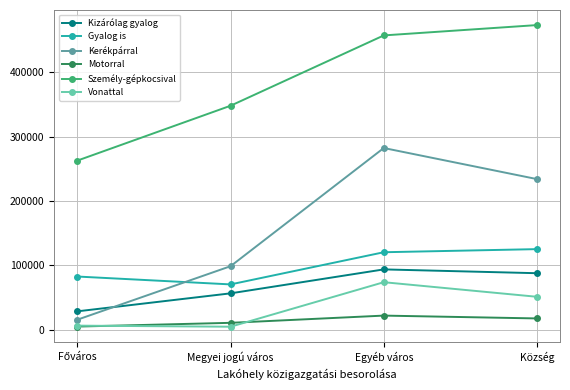

What is the difference between the second highest and minimum values in the Kerékpárral series?

218584